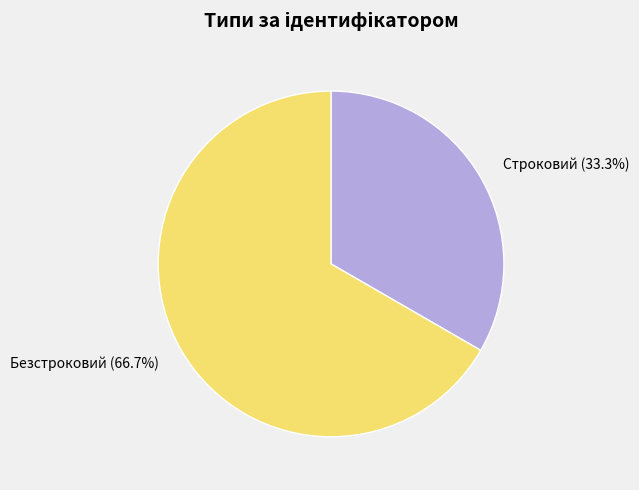

Between Строковий and Безстроковий, which is larger?

Безстроковий